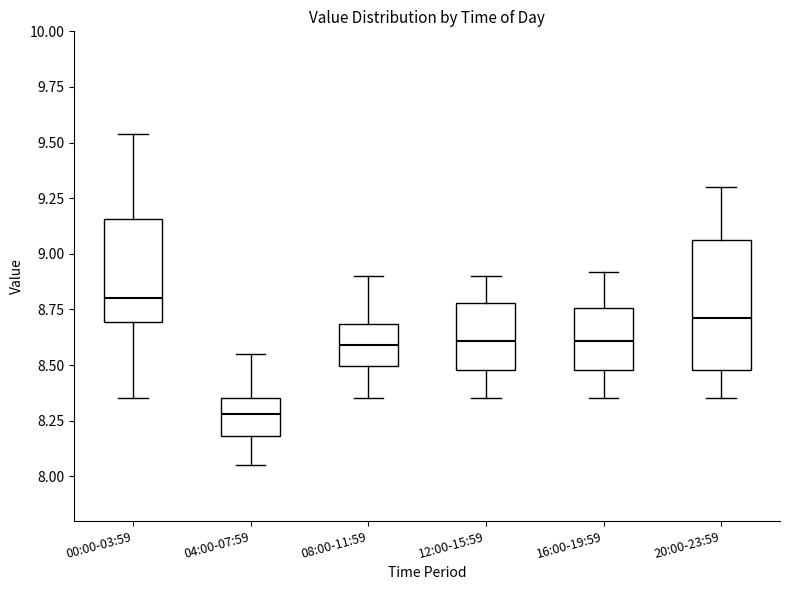

Where does the lower whisker of the box for 20:00-23:59 end on the y-axis? The values are not printed on the chart, so give them approximately, as read against the axis.

8.35